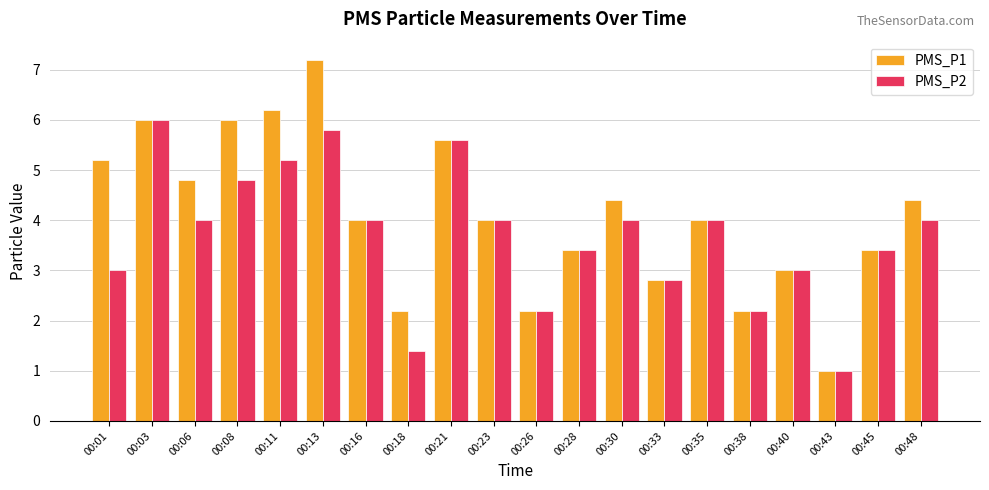

At which label does PMS_P1 first exceed 4?

00:01